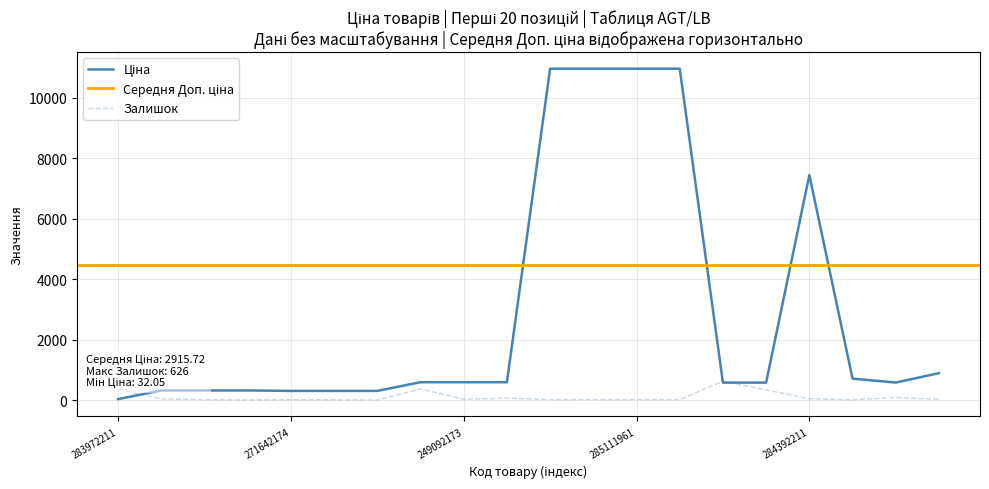

What is the average value of the Залишок series?

105.1